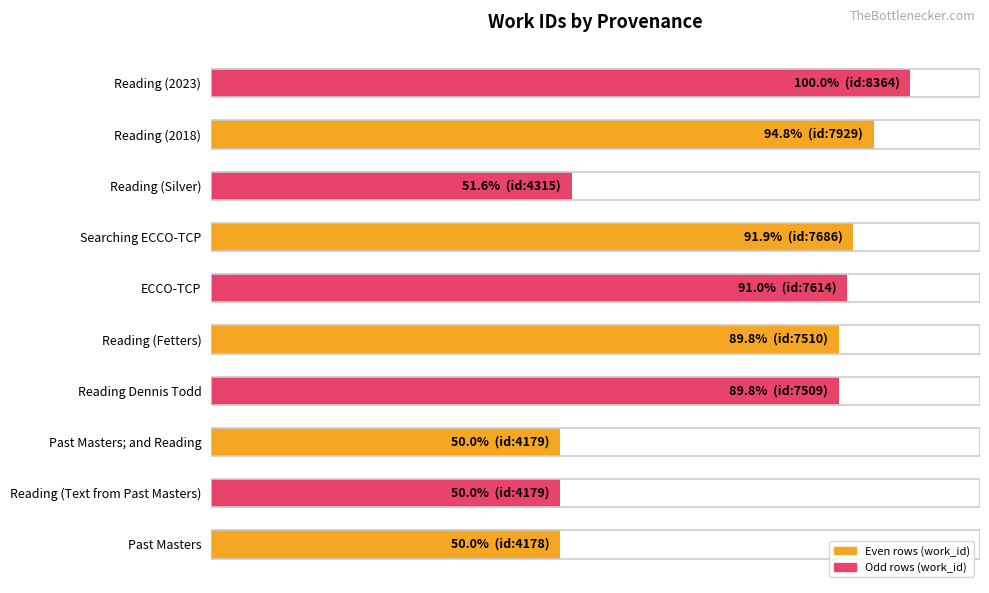

Does the chart contain any negative values?

No